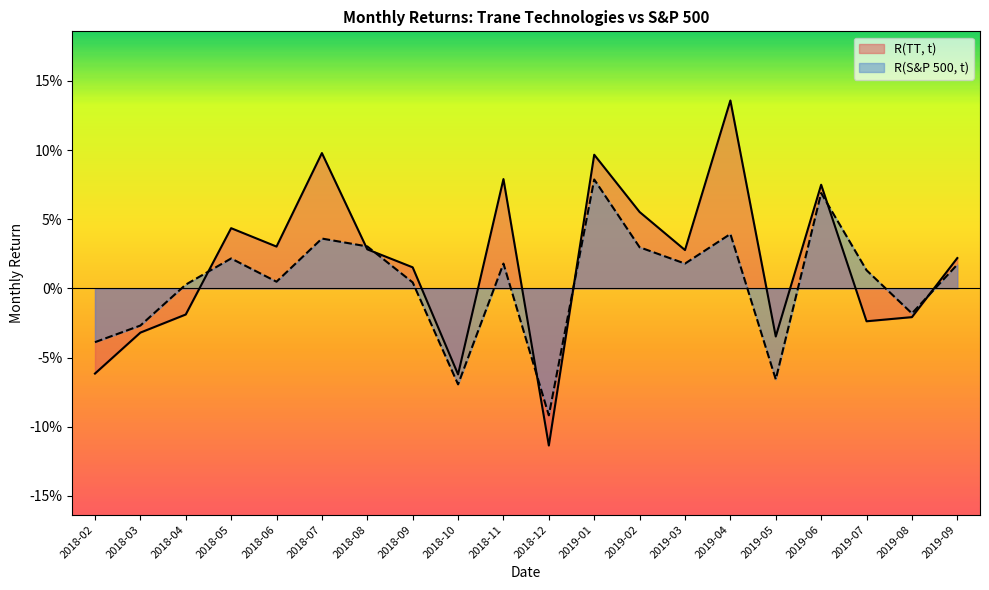

True or false: R(S&P 500, t) has more than 0 points higher than both neighbors.

True